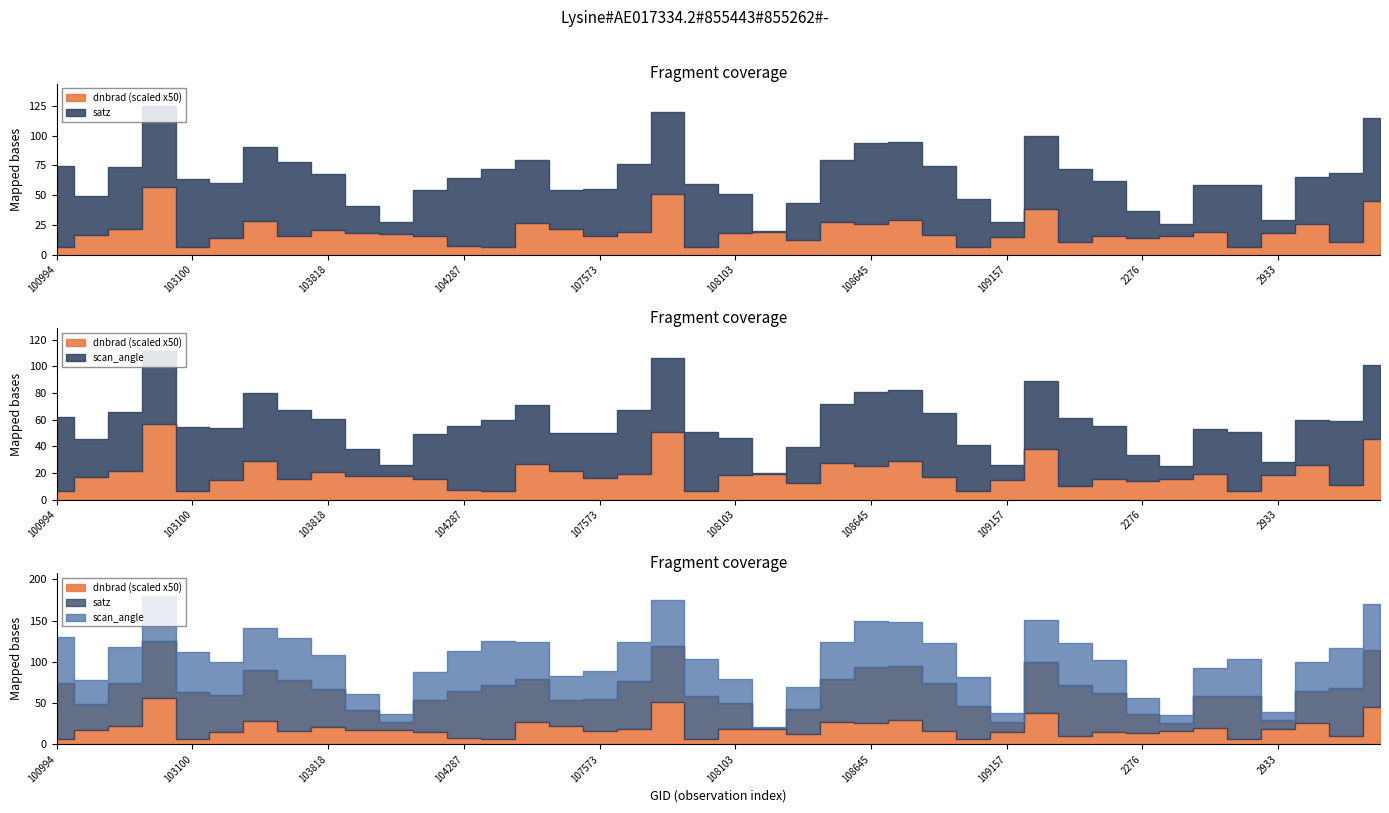

List the series in order of their peak value, lowest first.

dnbrad, scan_angle, satz